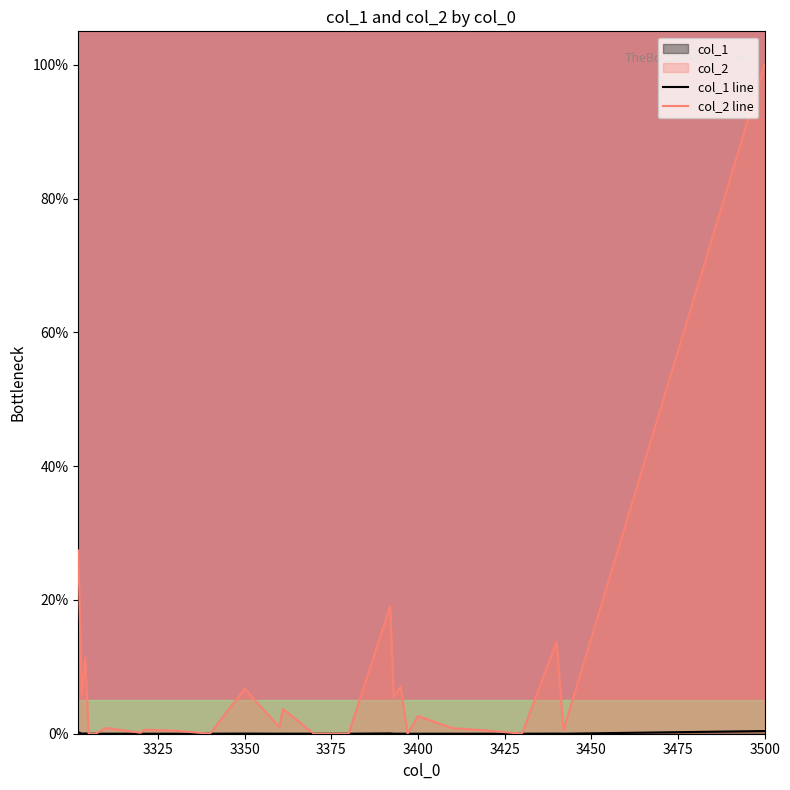

At which category is the sum across all series the highest?

3500